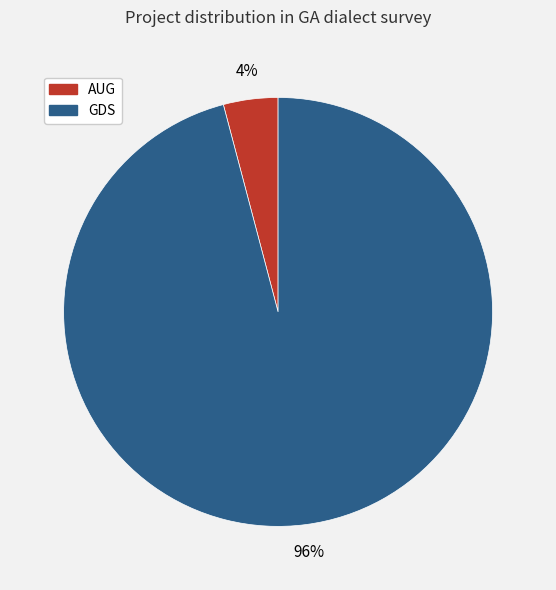

Which category accounts for the majority?

GDS